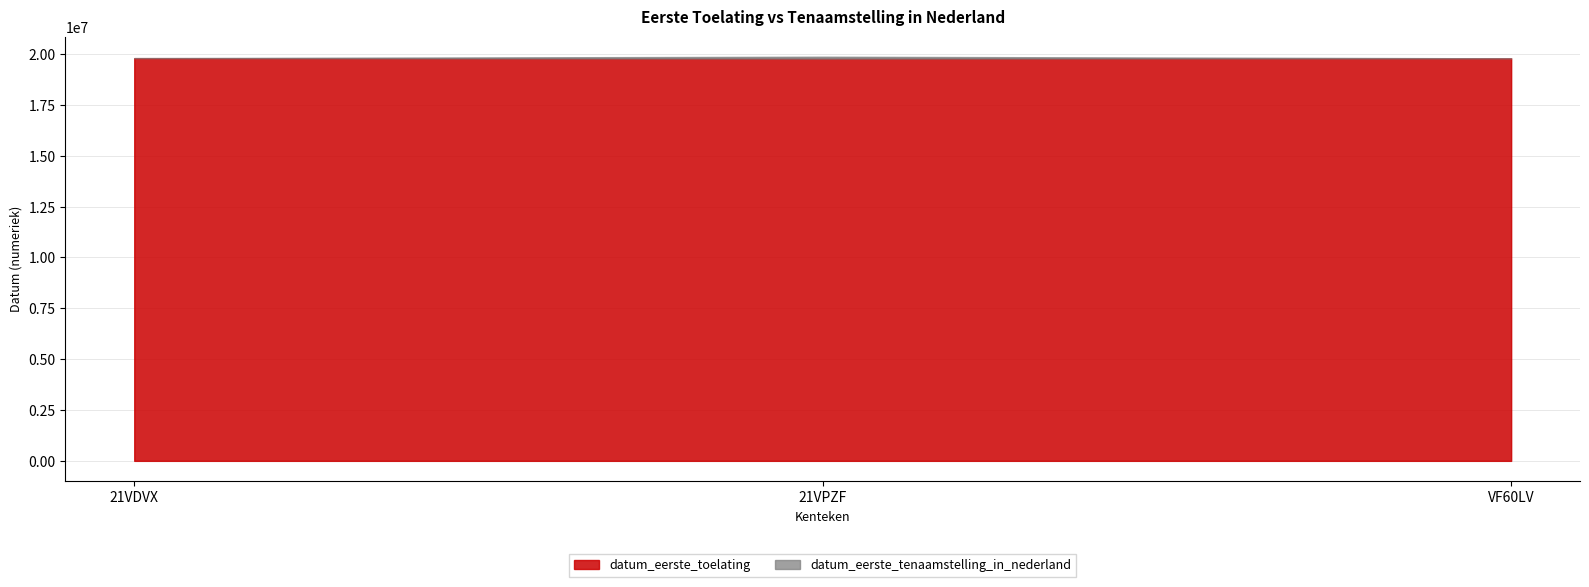

Between 21VDVX and VF60LV, which is larger?

21VDVX